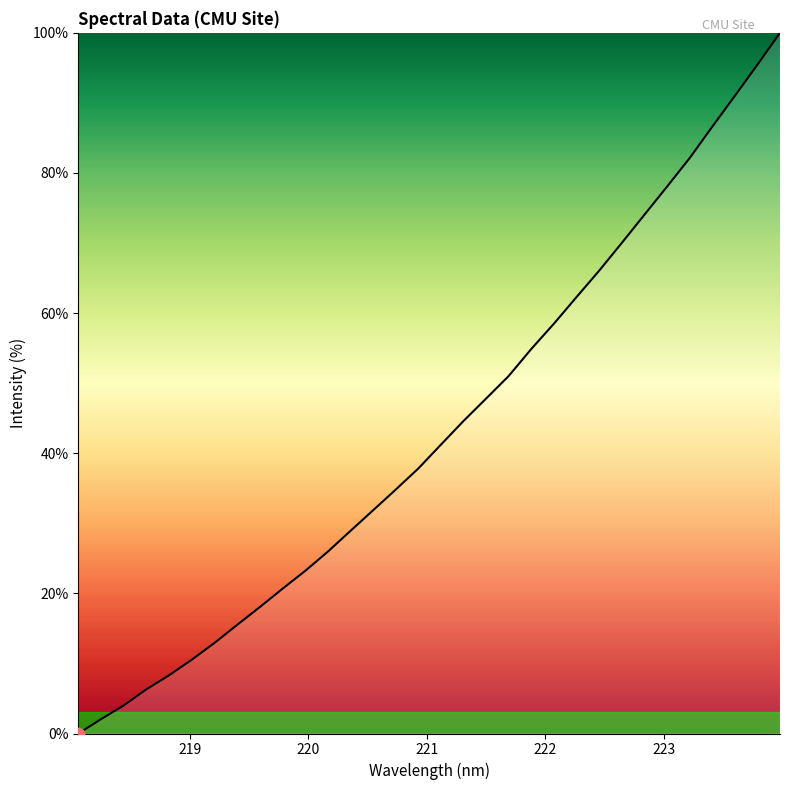

What is the difference between the maximum and minimum values?

100.0